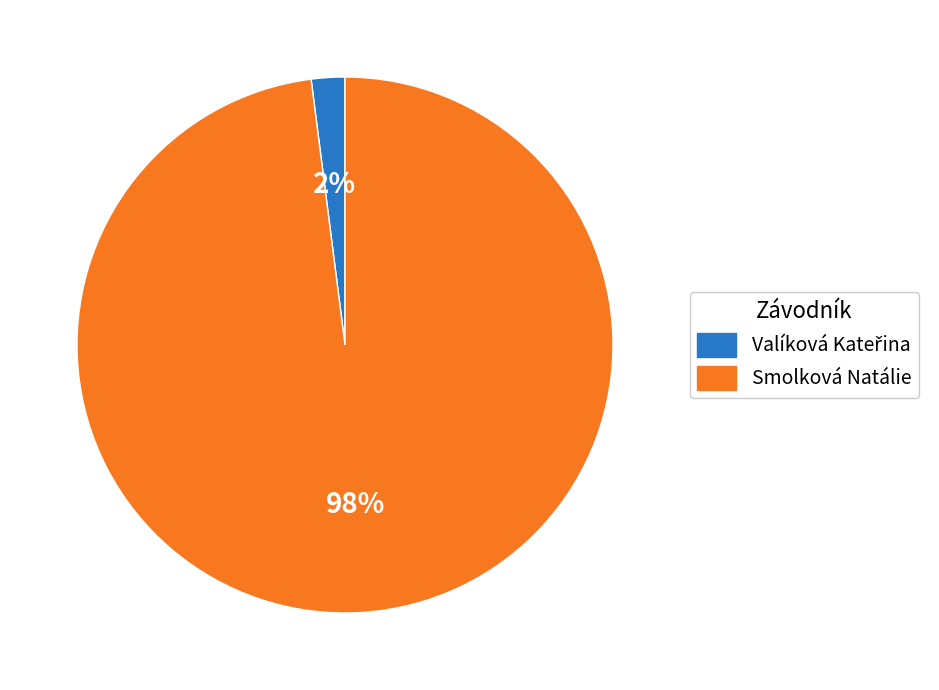

To the nearest percent, what portion does Smolková Natálie represent?

98%